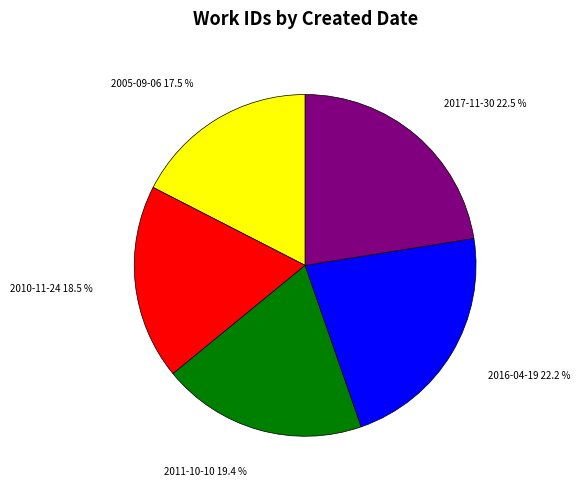

How many segments does this pie chart have?

5